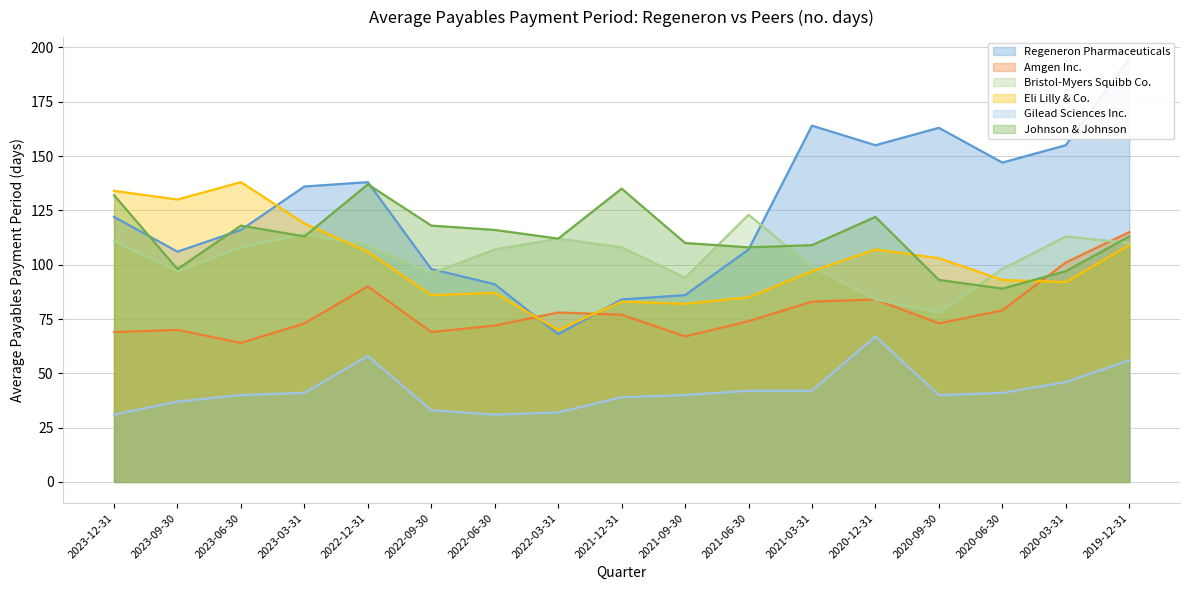

How many data points in Eli Lilly & Co. are less than 97?

8